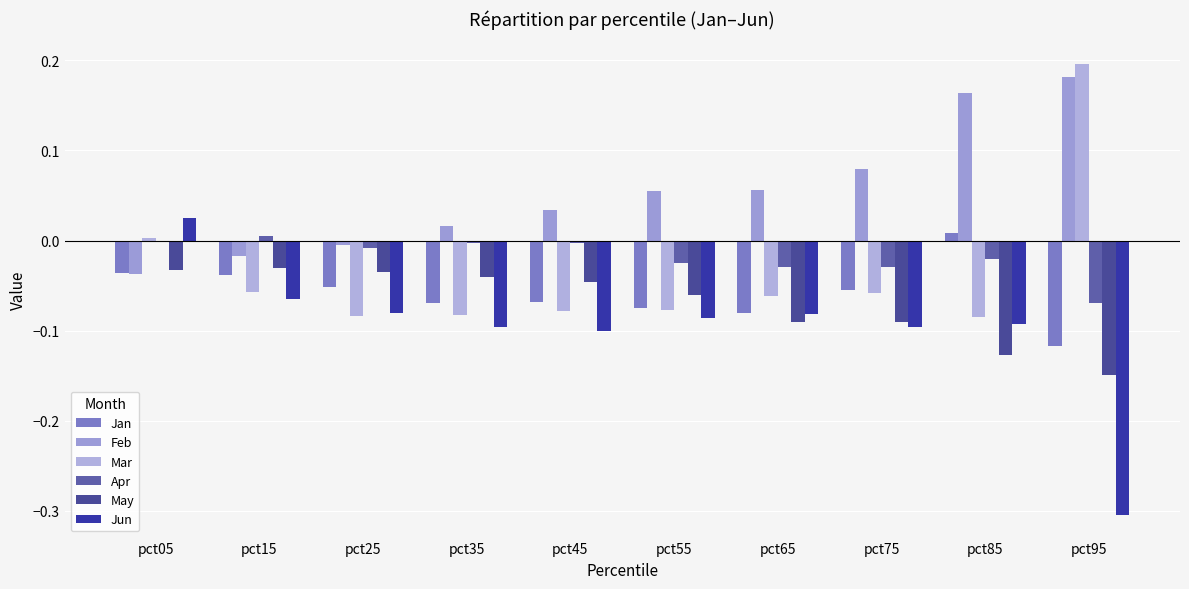

Reading left to right, transcribe all the data shown in this chart.

Jan: -0.0	-0.0	-0.1	-0.1	-0.1	-0.1	-0.1	-0.1	0.0	-0.1
Feb: -0.0	-0.0	-0.0	0.0	0.0	0.1	0.1	0.1	0.2	0.2
Mar: 0.0	-0.1	-0.1	-0.1	-0.1	-0.1	-0.1	-0.1	-0.1	0.2
Apr: -0.0	0.0	-0.0	-0.0	-0.0	-0.0	-0.0	-0.0	-0.0	-0.1
May: -0.0	-0.0	-0.0	-0.0	-0.0	-0.1	-0.1	-0.1	-0.1	-0.1
Jun: 0.0	-0.1	-0.1	-0.1	-0.1	-0.1	-0.1	-0.1	-0.1	-0.3